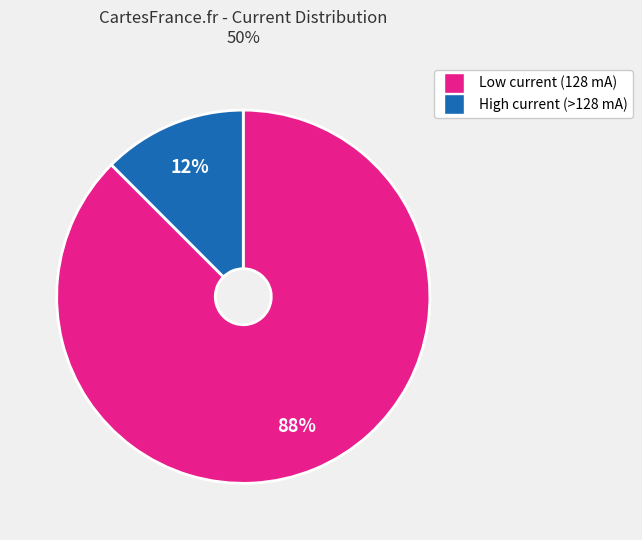

Is there a majority slice in this chart?

Yes